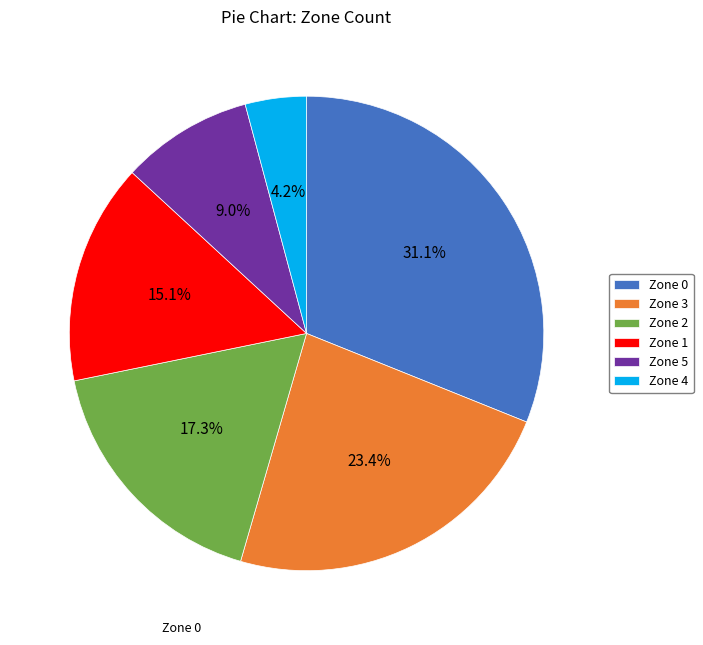

Is there a majority slice in this chart?

No